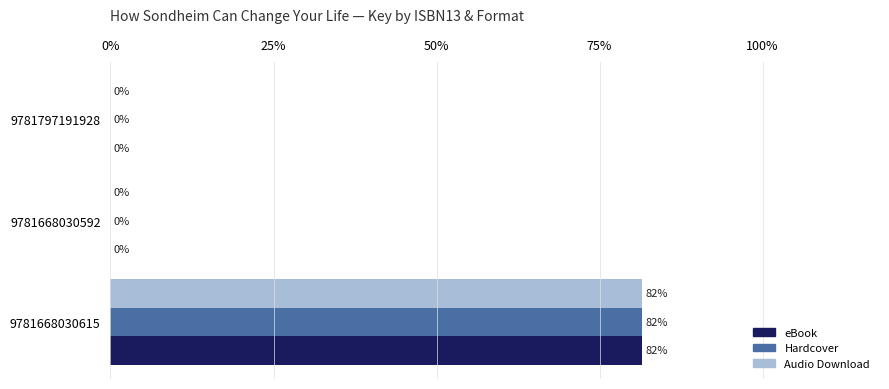

Count the Hardcover values in the range 0 to 203836662.

3